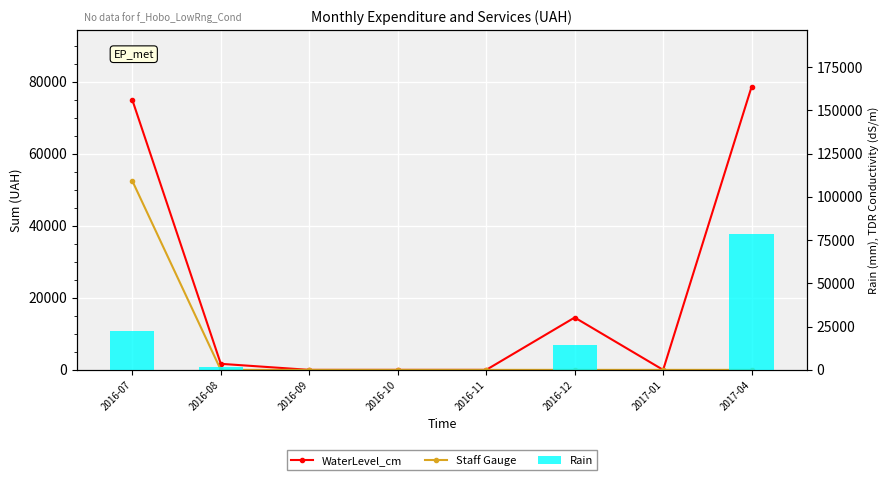

Count the number of data series in this chart.

3